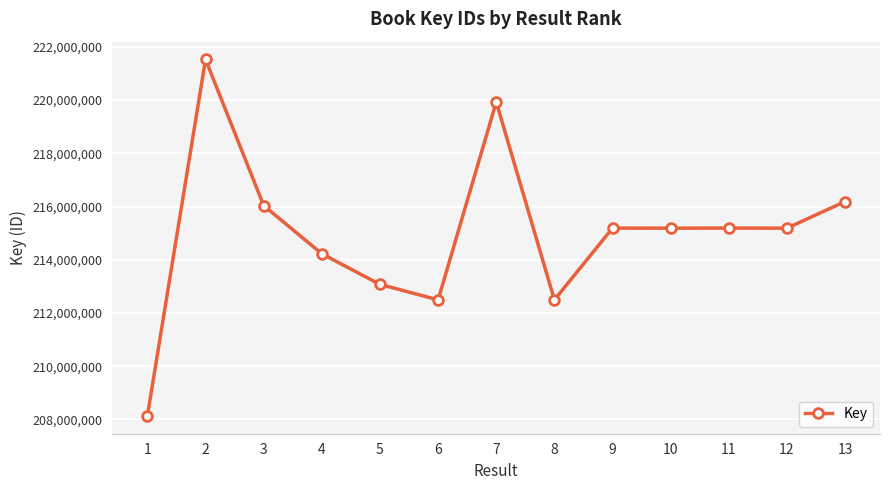

What is the difference between the second highest and second lowest values?

7433501